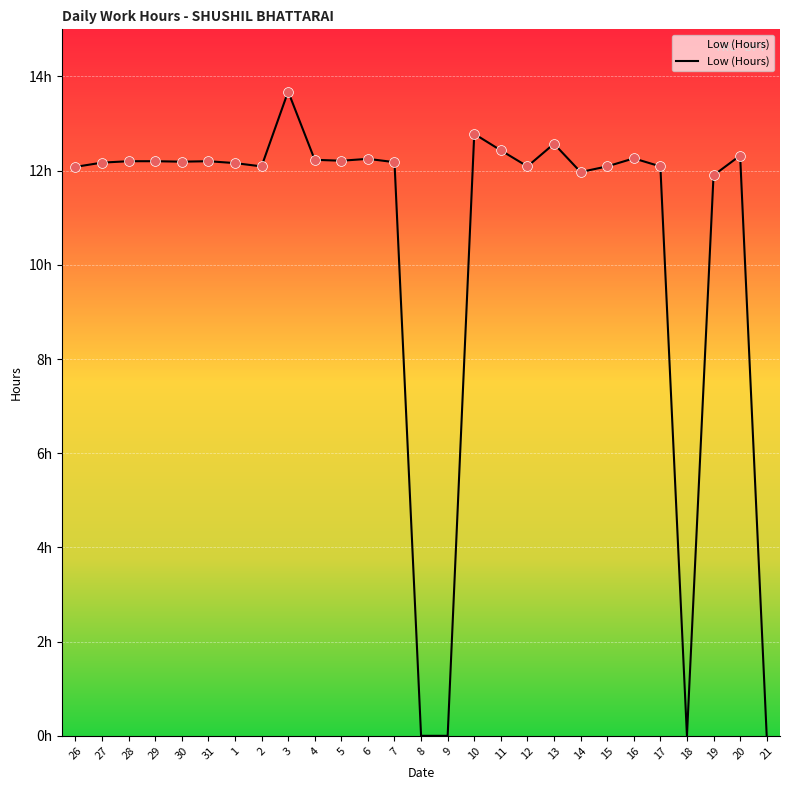

Is this an area chart (filled region under the line)?

Yes